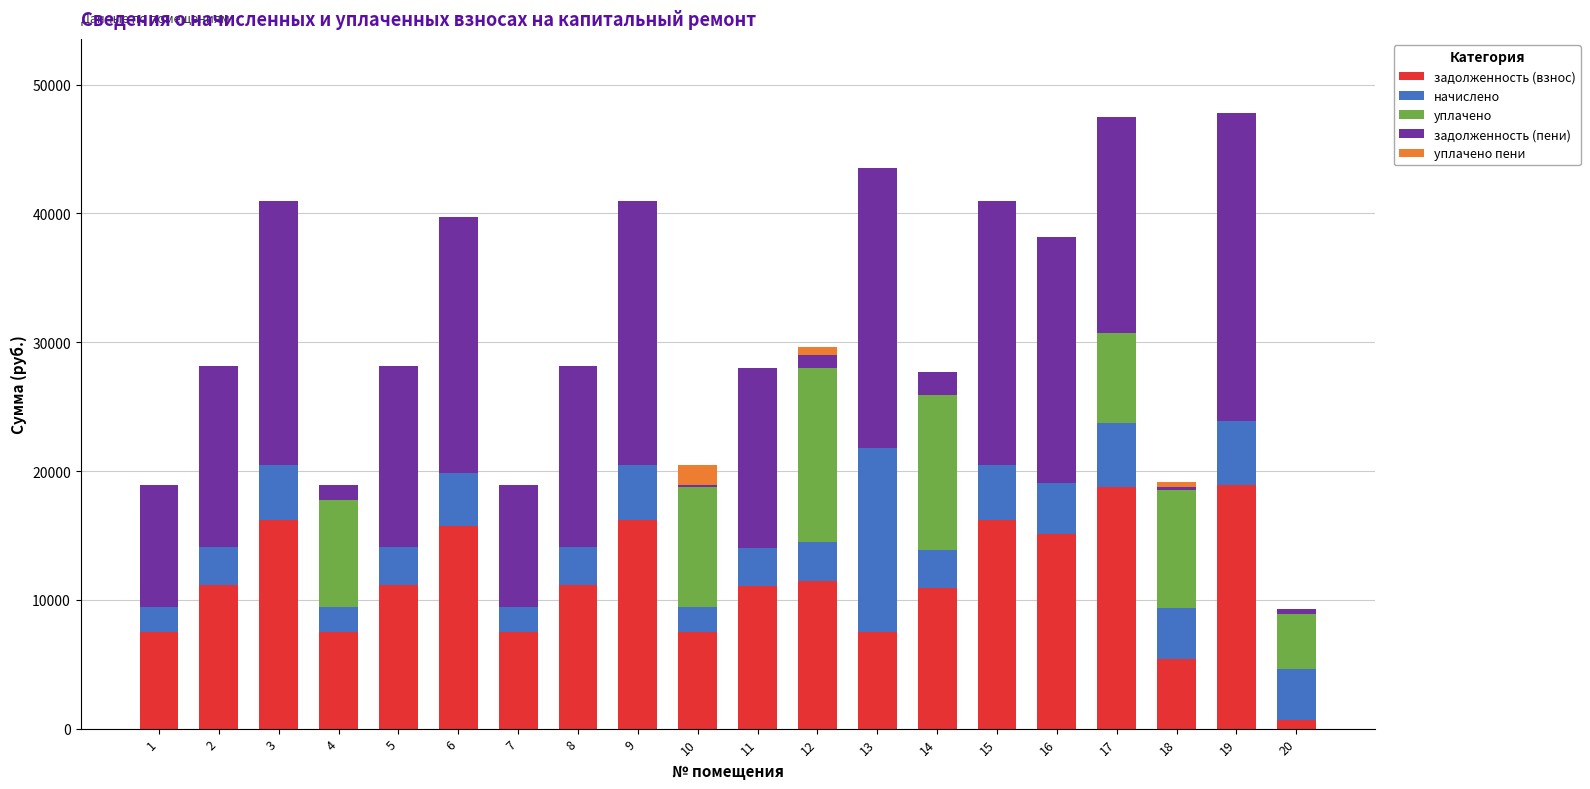

What is the total value across all series at 2?

28131.1